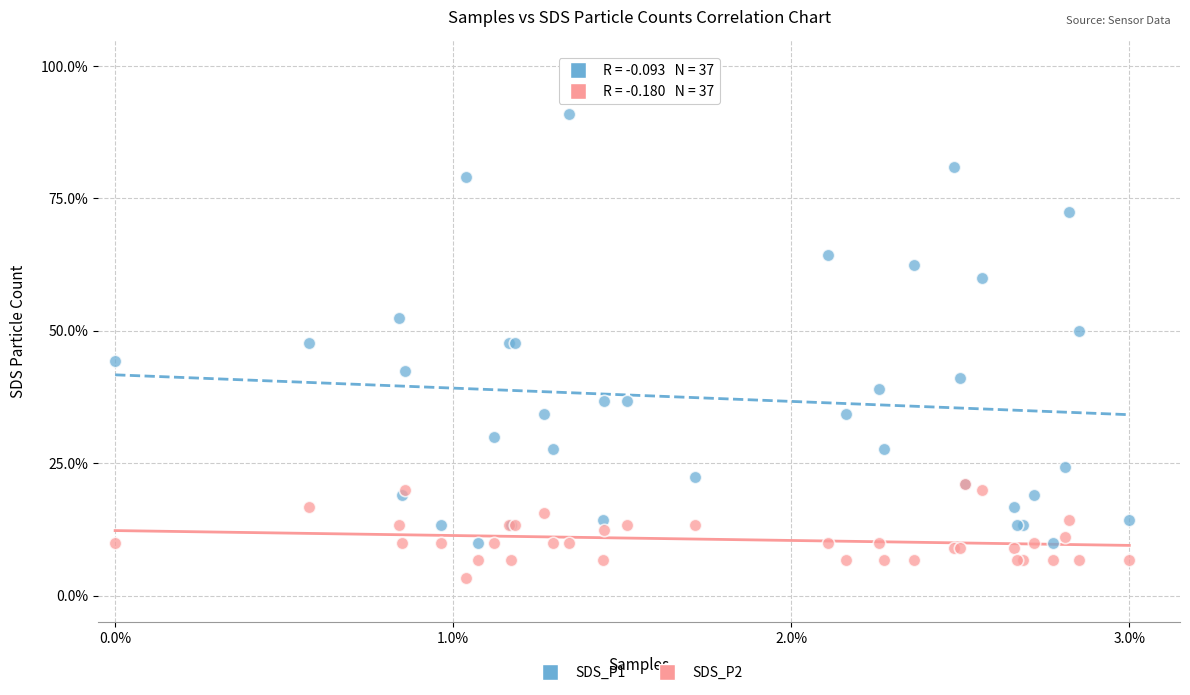

Which series reaches the minimum Y coordinate?

SDS_P2